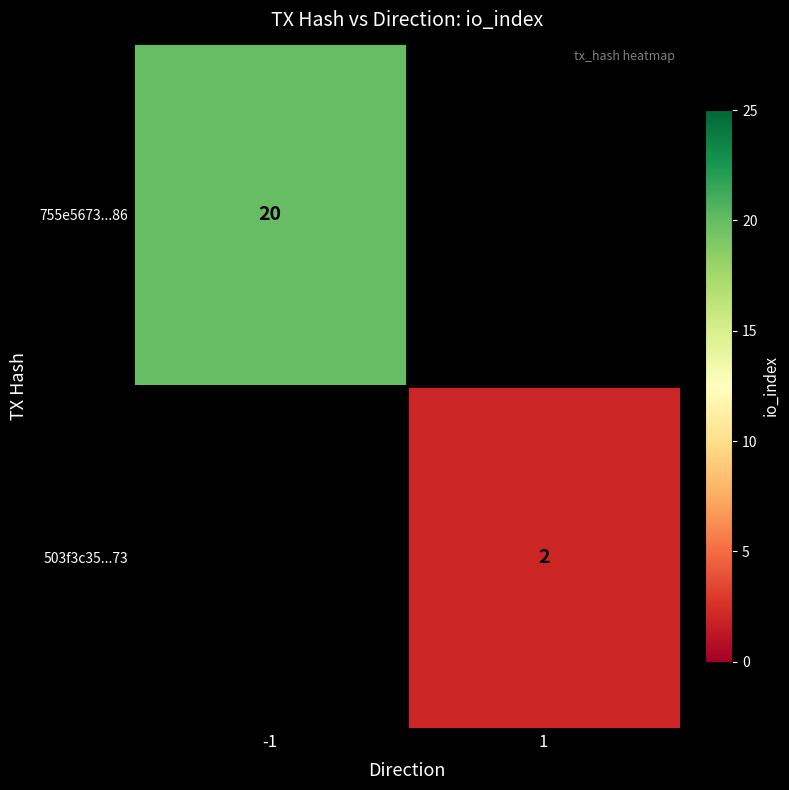

The 755e5673...86 series shows 10 at -1. True or false?

False